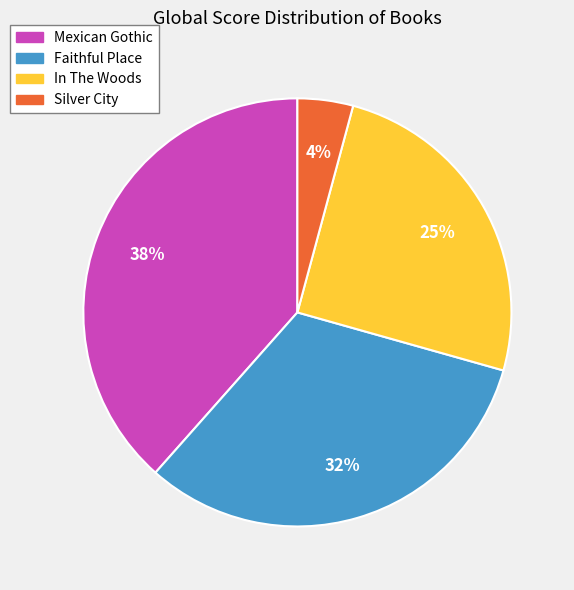

Which has a higher value, In The Woods or Silver City?

In The Woods